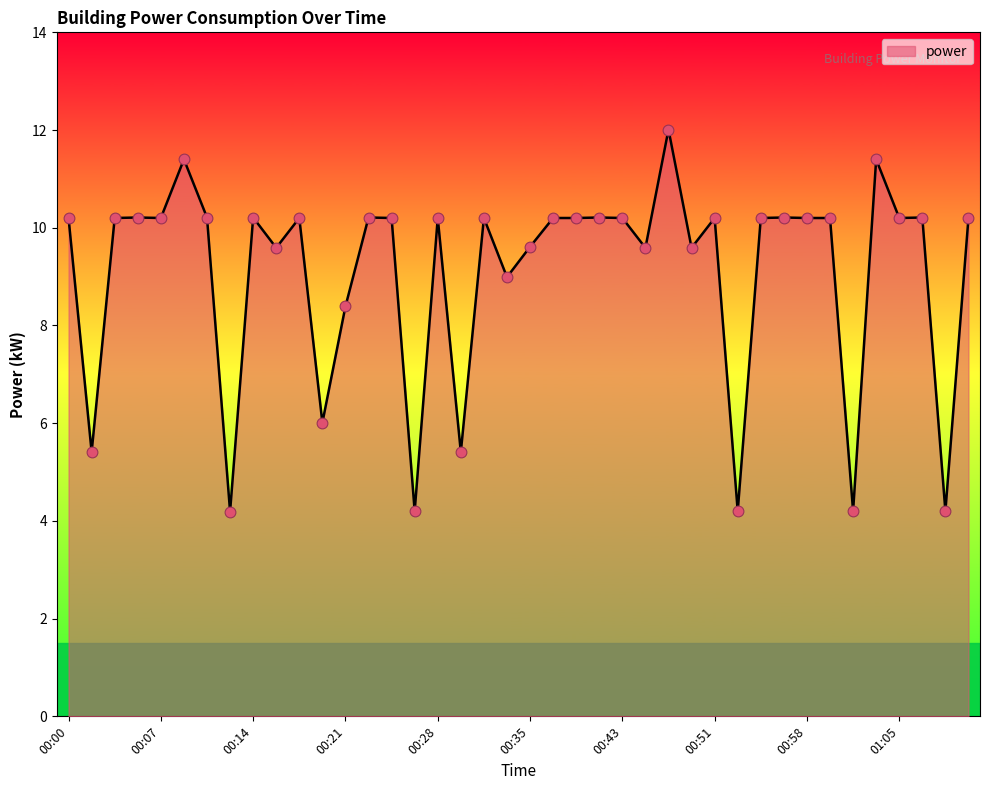

What is the greatest value displayed?

12.0